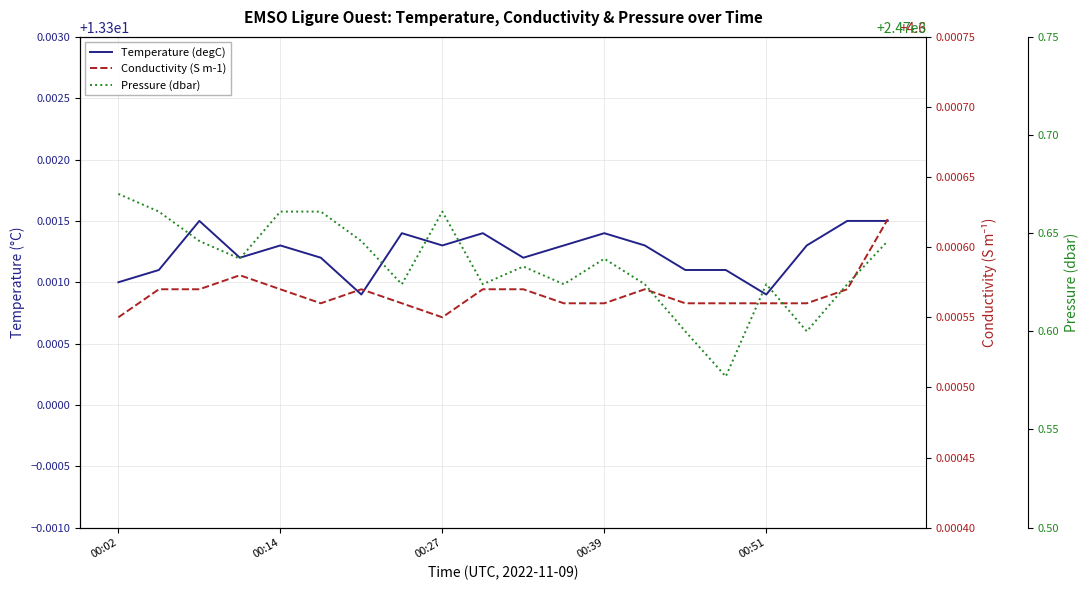

How many lines are shown in the chart?

3